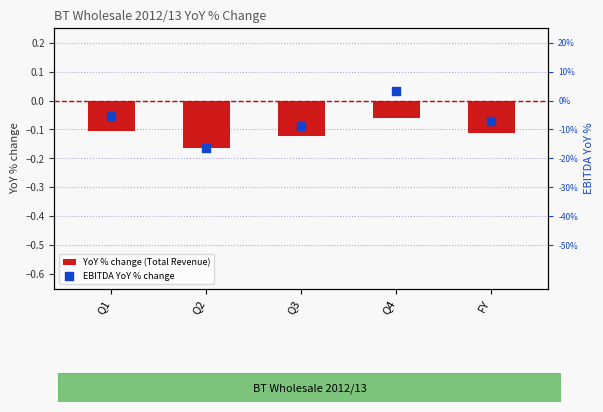

At which category is the sum across all series the highest?

Q4